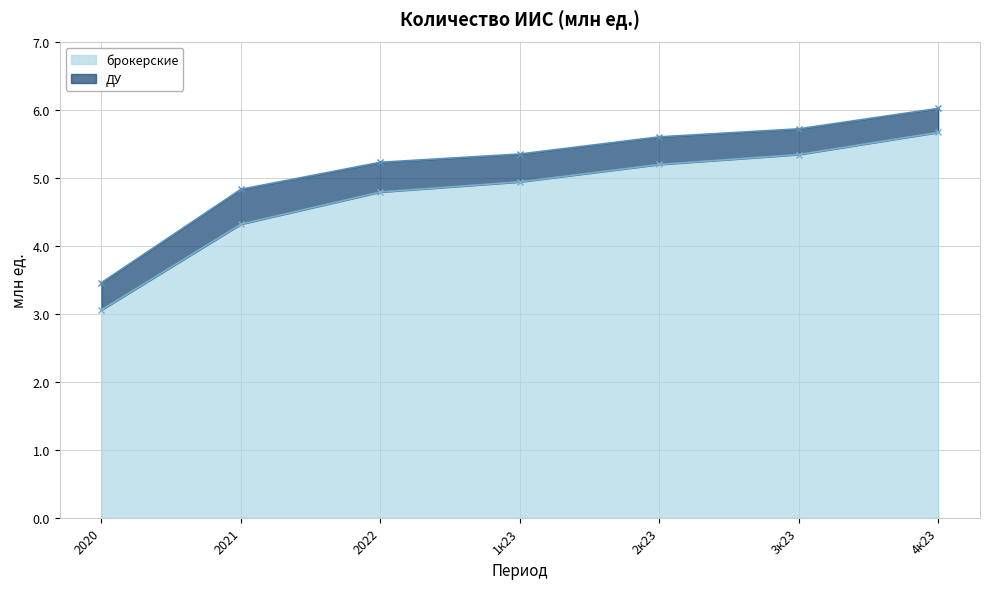

What is the difference between the values at 3к23 and 4к23?

0.3